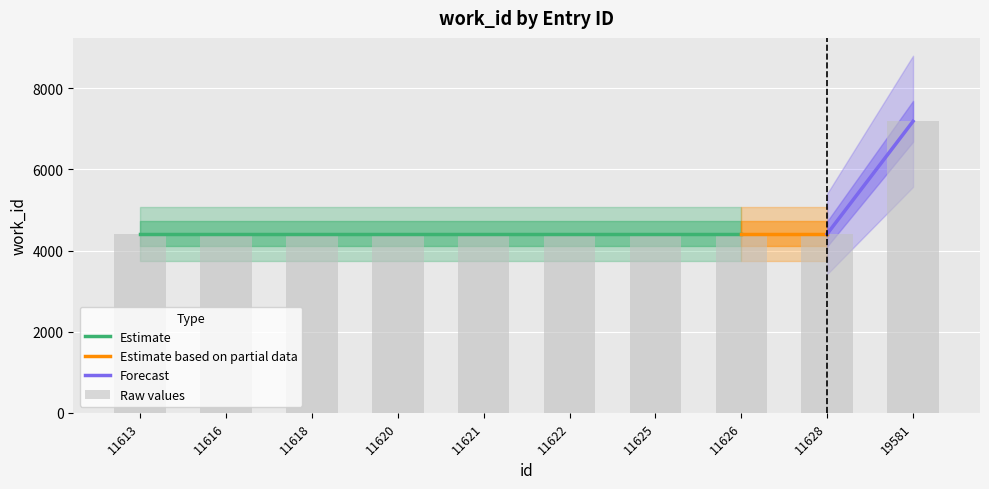

How many data points are above 4411?

1